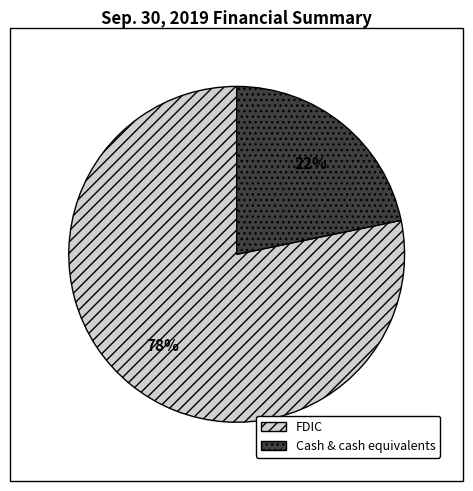

How many slices are in this pie chart?

2